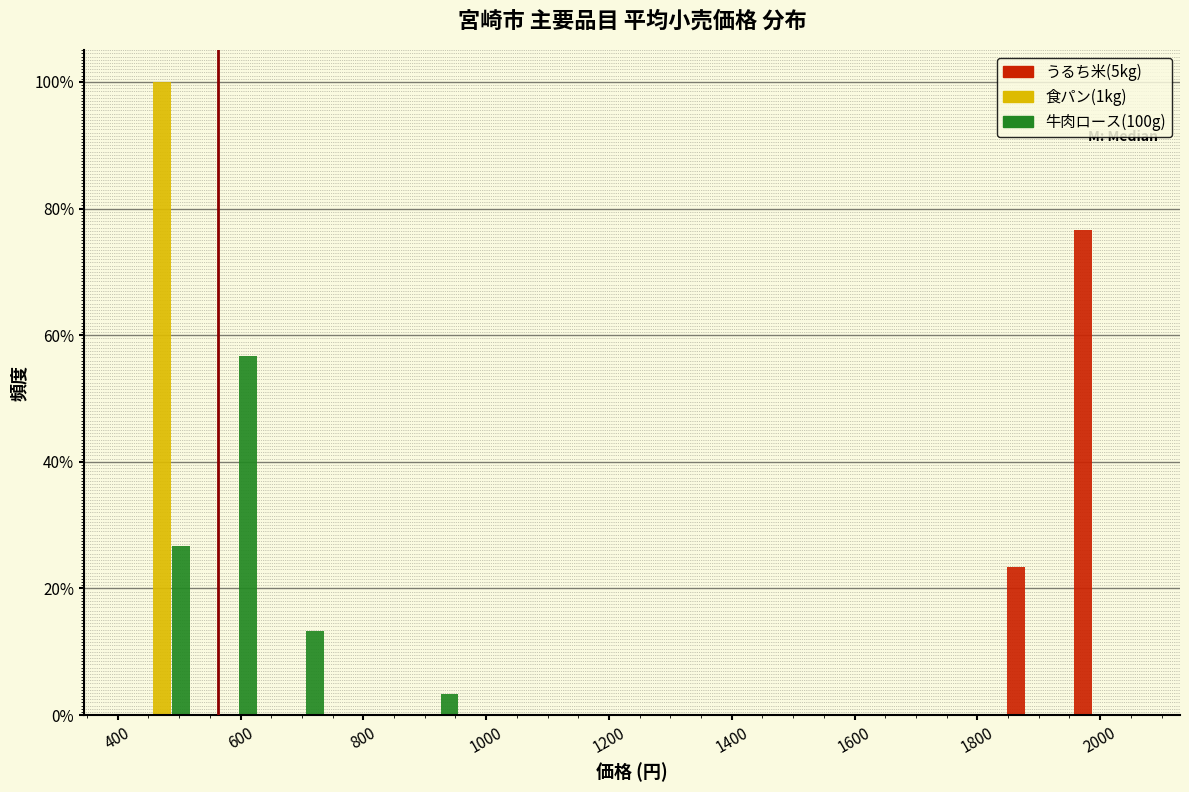

Reading left to right, list every range on the x-axis with the height of the bar of each series over it. Neither the bar edges nor the heights are printed on the chart, so give them approximately, as read against the axes.

420 to 520: うるち米(5kg)=0	食パン(1kg)=100	牛肉ロース(100g)=26
520 to 640: うるち米(5kg)=0	食パン(1kg)=0	牛肉ロース(100g)=56
640 to 740: うるち米(5kg)=0	食パン(1kg)=0	牛肉ロース(100g)=14
740 to 860: うるち米(5kg)=0	食パン(1kg)=0	牛肉ロース(100g)=0
860 to 960: うるち米(5kg)=0	食パン(1kg)=0	牛肉ロース(100g)=4
960 to 1080: うるち米(5kg)=0	食パン(1kg)=0	牛肉ロース(100g)=0
1080 to 1180: うるち米(5kg)=0	食パン(1kg)=0	牛肉ロース(100g)=0
1180 to 1300: うるち米(5kg)=0	食パン(1kg)=0	牛肉ロース(100g)=0
1300 to 1400: うるち米(5kg)=0	食パン(1kg)=0	牛肉ロース(100g)=0
1400 to 1520: うるち米(5kg)=0	食パン(1kg)=0	牛肉ロース(100g)=0
1520 to 1620: うるち米(5kg)=0	食パン(1kg)=0	牛肉ロース(100g)=0
1620 to 1720: うるち米(5kg)=0	食パン(1kg)=0	牛肉ロース(100g)=0
1720 to 1840: うるち米(5kg)=0	食パン(1kg)=0	牛肉ロース(100g)=0
1840 to 1940: うるち米(5kg)=24	食パン(1kg)=0	牛肉ロース(100g)=0
1940 to 2060: うるち米(5kg)=76	食パン(1kg)=0	牛肉ロース(100g)=0